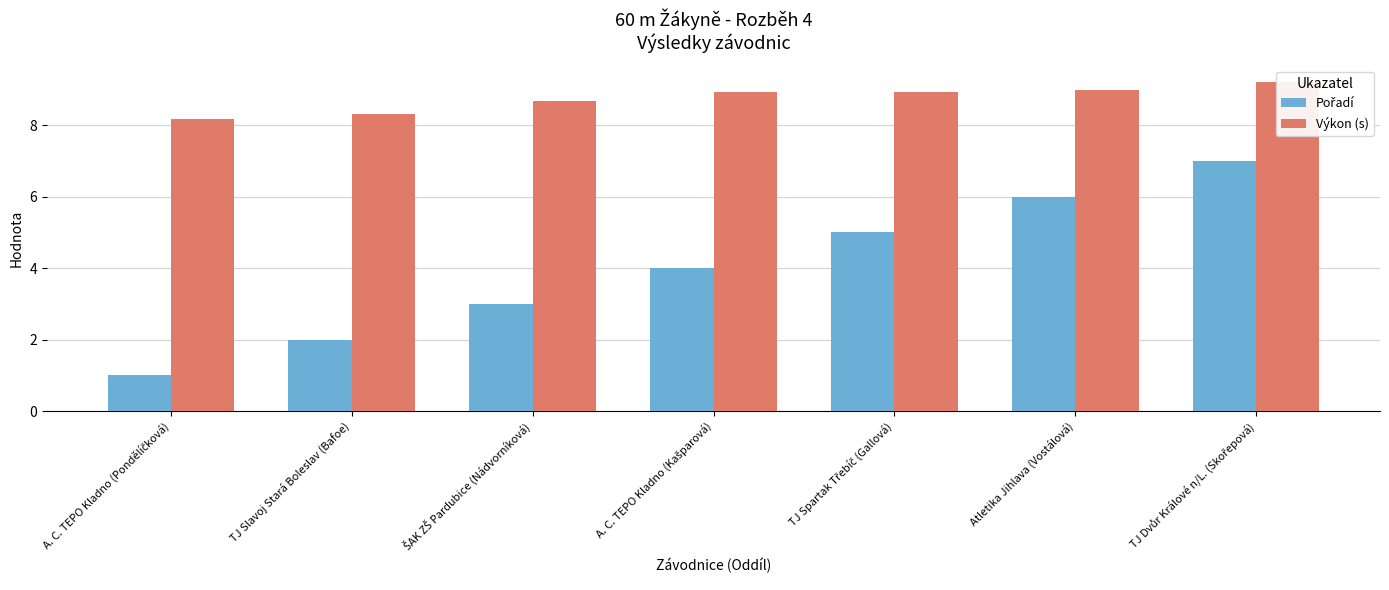

Rank the series by their average value, from highest to lowest.

Výkon (s), Pořadí